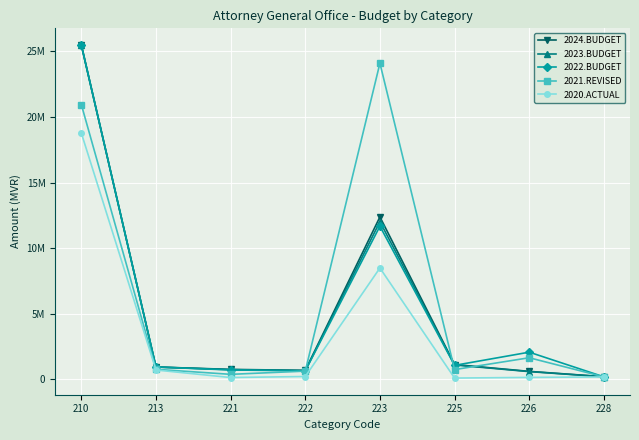

What are all the series names shown in the legend?

2024.BUDGET, 2023.BUDGET, 2022.BUDGET, 2021.REVISED, 2020.ACTUAL